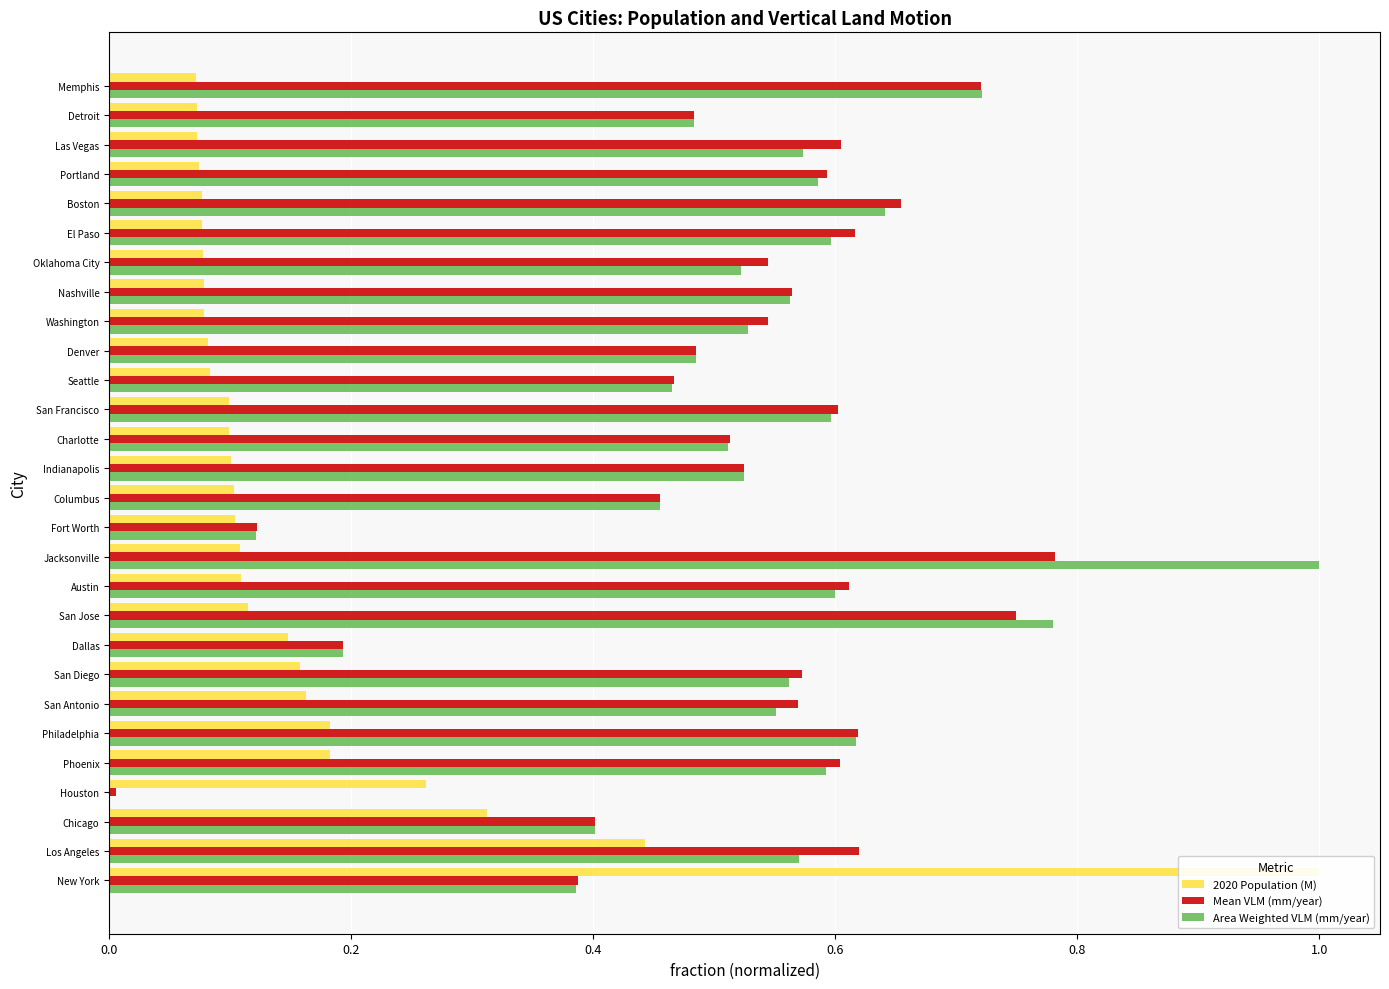

What is the average value of the Area Weighted VLM (mm/year) series?

0.5